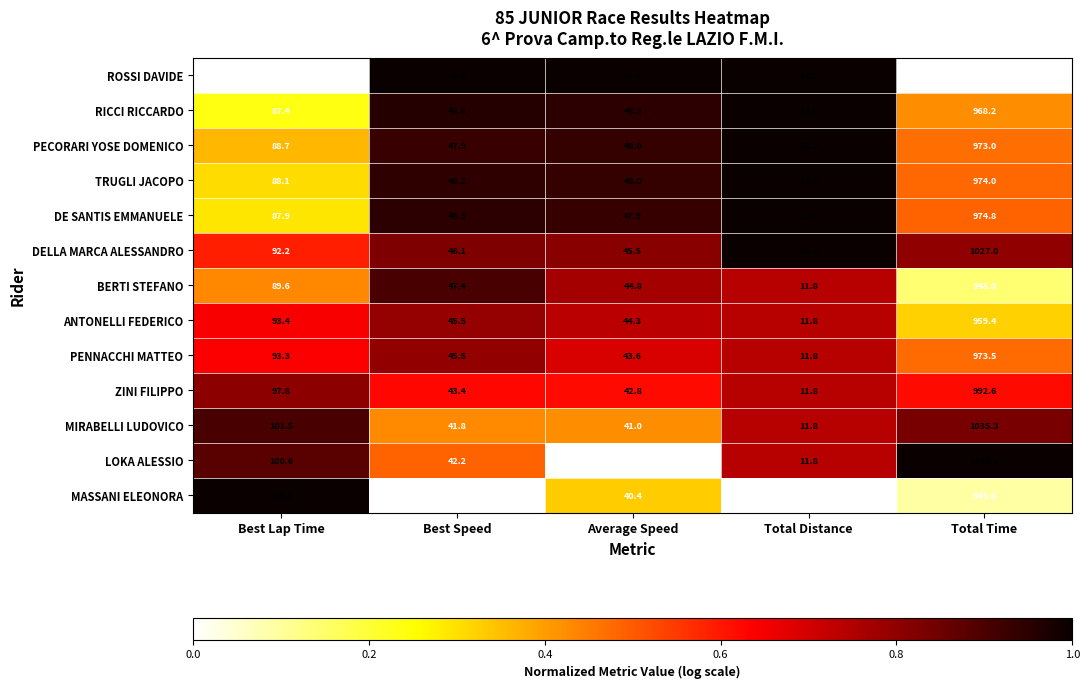

What value does the MIRABELLI LUDOVICO series have at Total Distance?

11.8